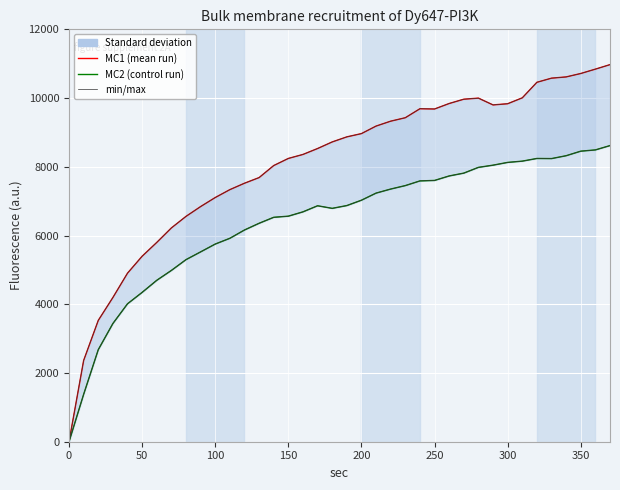

Does the chart display data point markers on the line(s)?

No